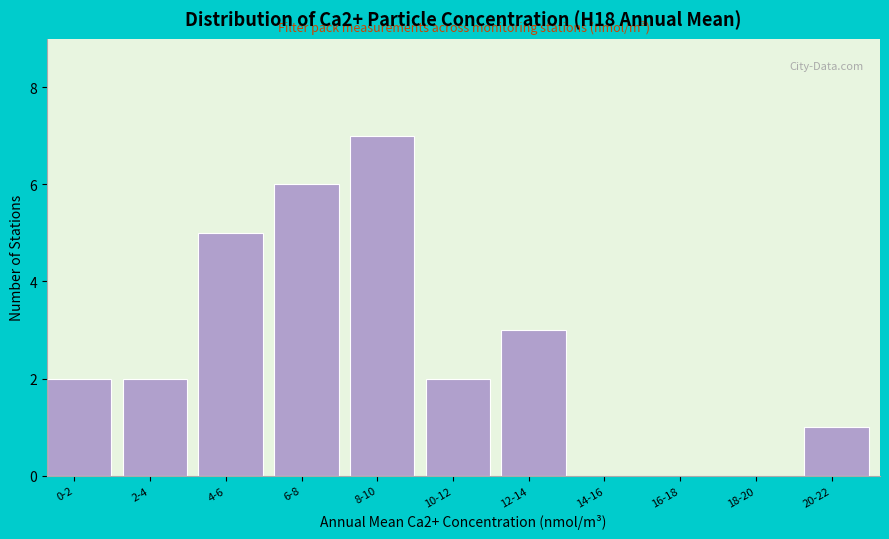

Reading left to right, extract all data points from this chart.

0-2=2	2-4=2	4-6=5	6-8=6	8-10=7	10-12=2	12-14=3	14-16=0	16-18=0	18-20=0	20-22=1